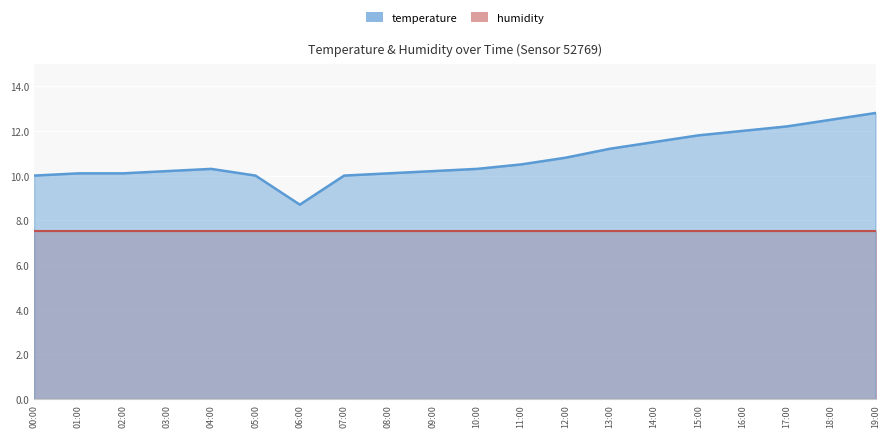

The value at 18:00 is 12.5. True or false?

True